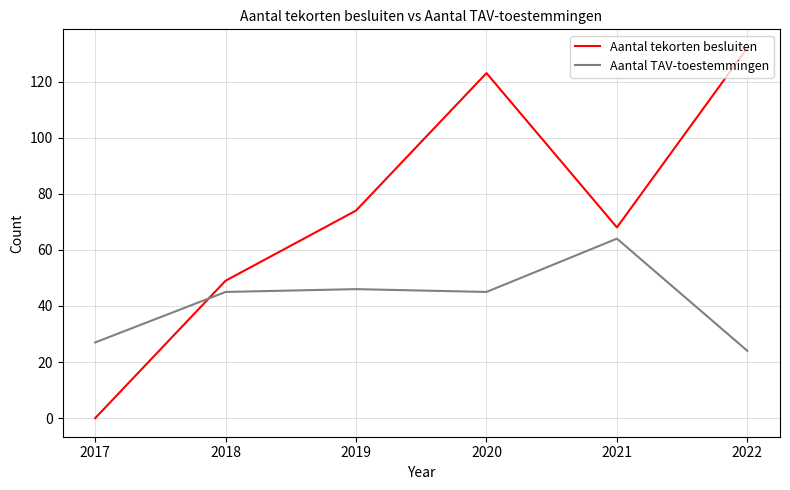

At which label does Aantal TAV-toestemmingen reach its peak?

2021